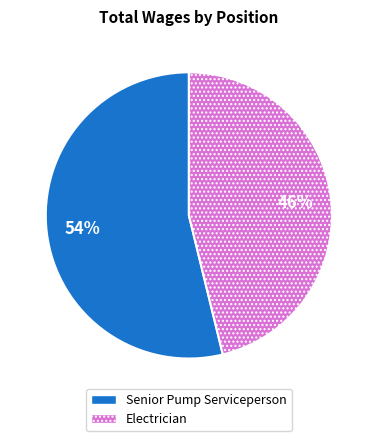

What is the smallest slice in the pie chart?

Electrician